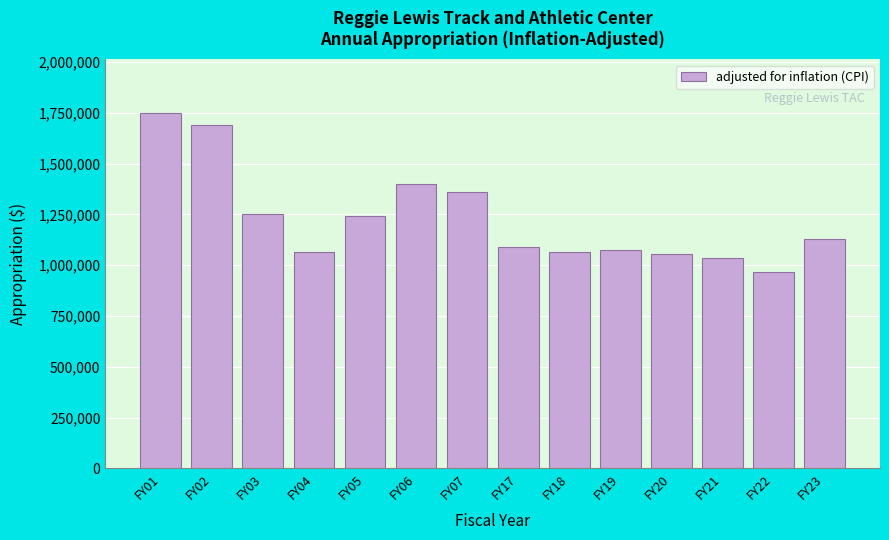

Is it true that the value at FY19 is 275292?

False